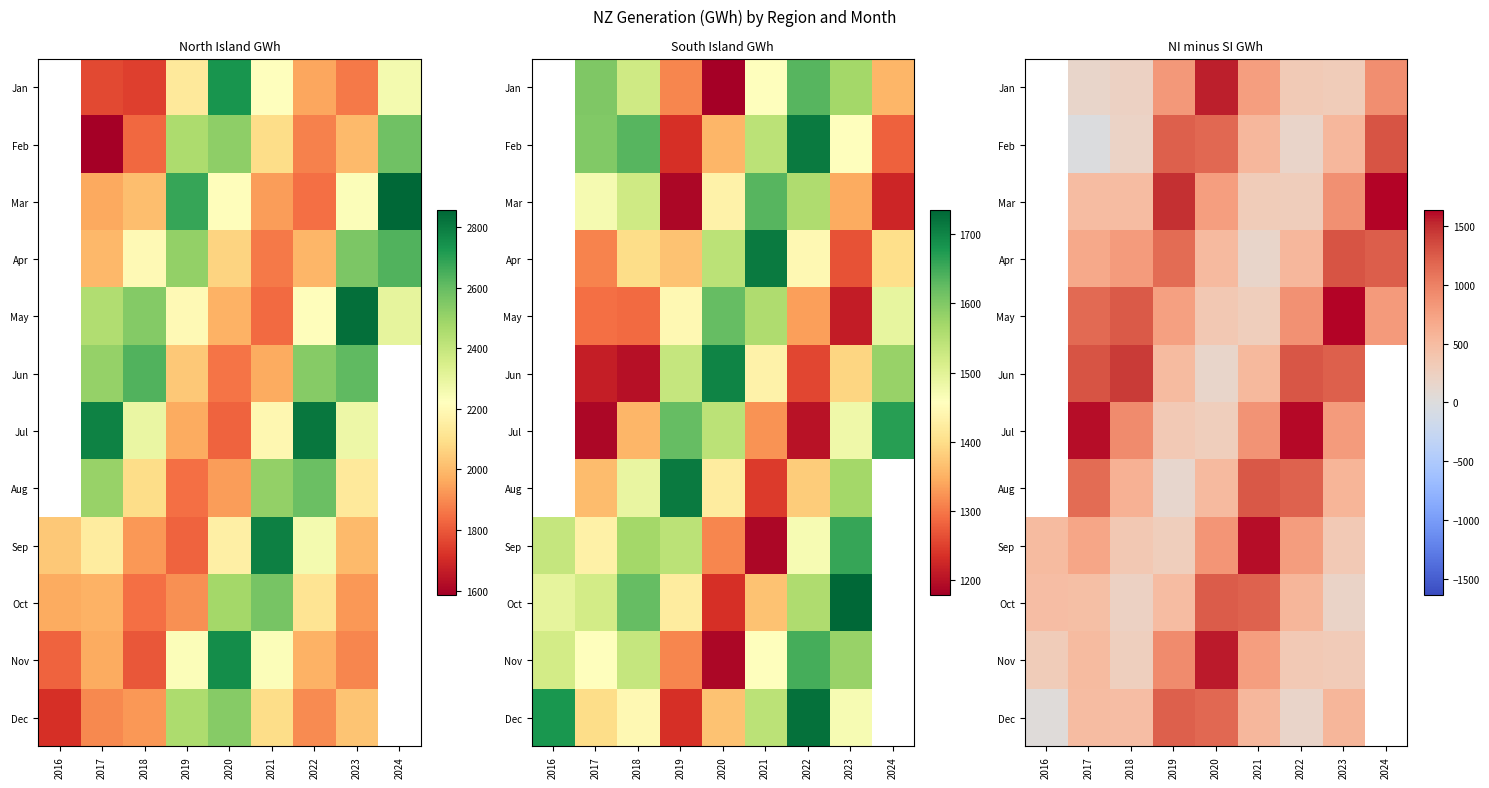

List the labels in order of Apr value, smallest first.

2021, 2020, 2016, 2022, 2017, 2018, 2019, 2024, 2023